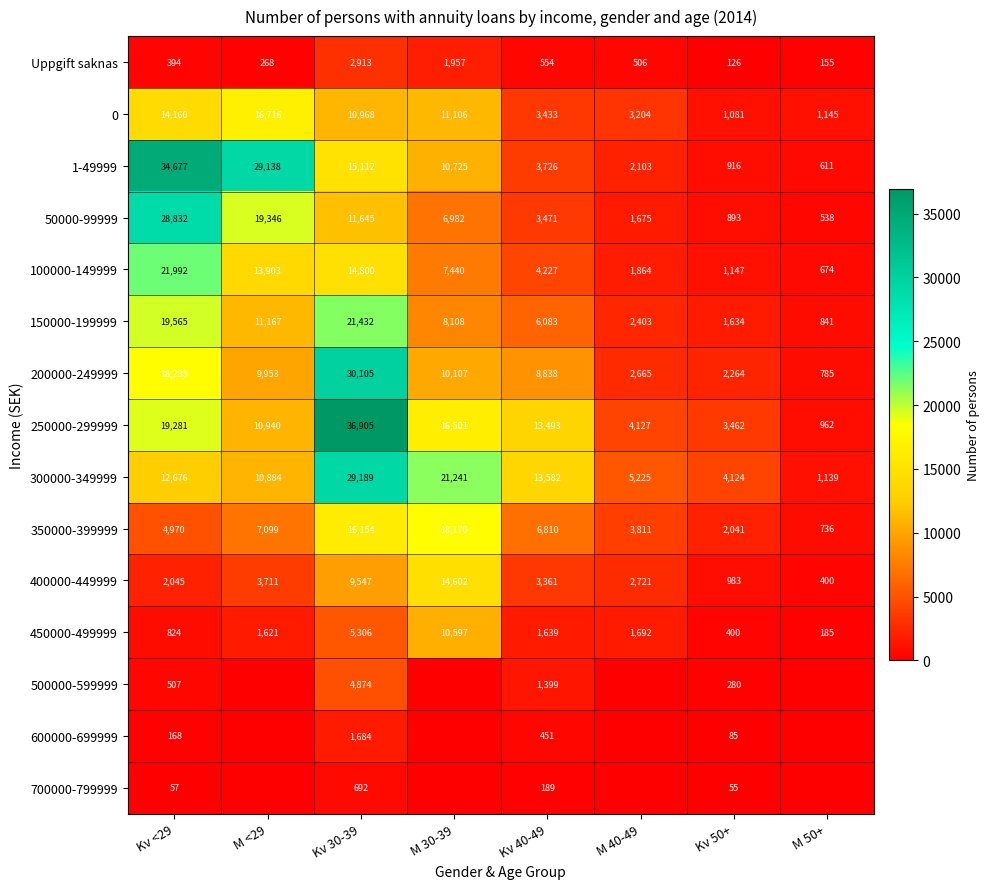

Rank the categories by 100000-149999 value from lowest to highest.

M 50+, Kv 50+, M 40-49, Kv 40-49, M 30-39, M <29, Kv 30-39, Kv <29